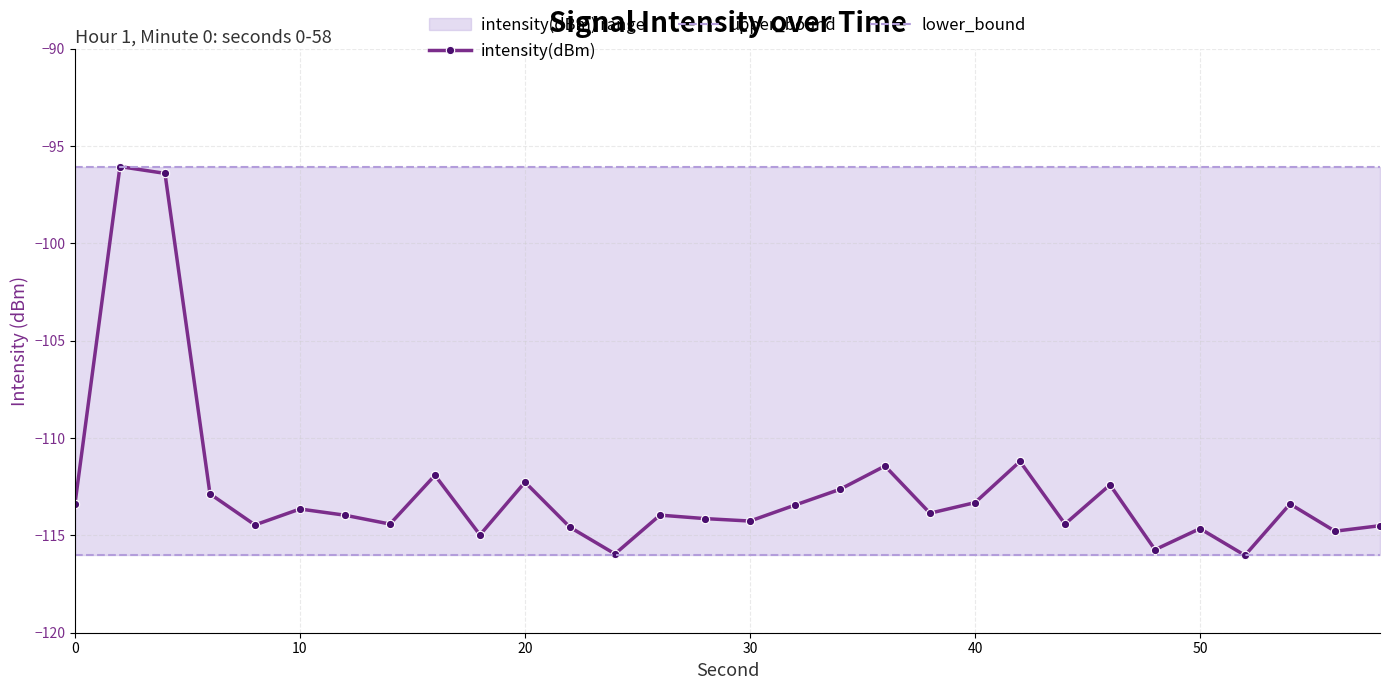

Which series has the largest range (max minus min)?

intensity(dBm)